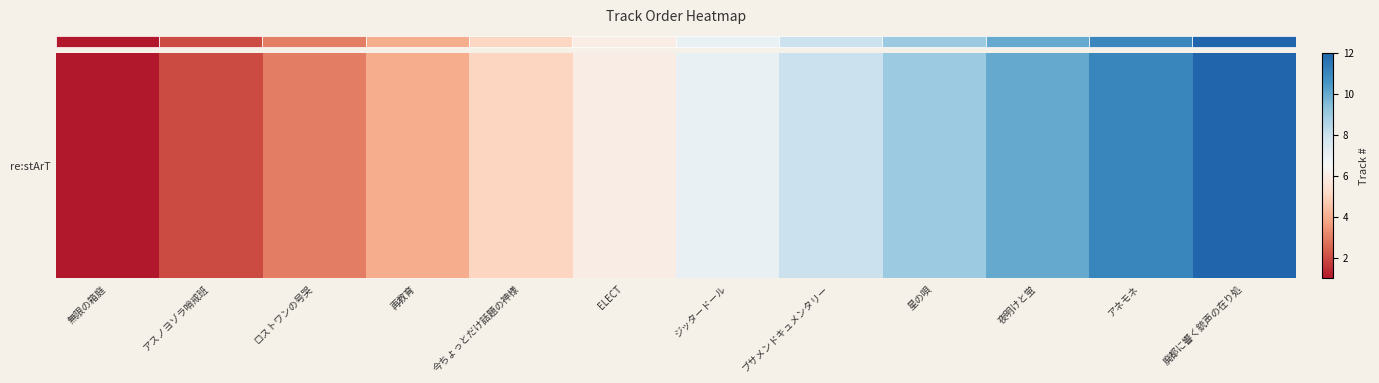

Which has a higher value, ジッタードール or アスノヨゾラ哨戒班?

ジッタードール